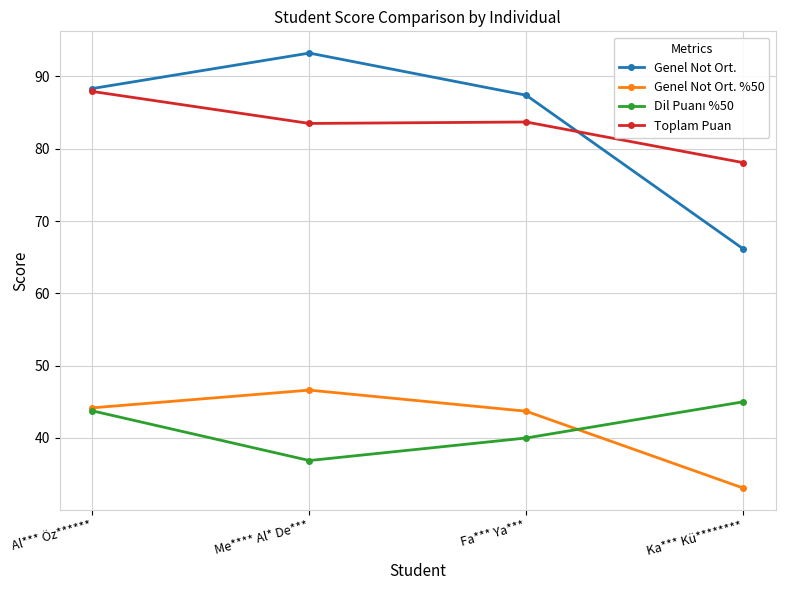

What is the sum of the Genel Not Ort. values at Me**** Al* De*** and Al*** Öz******?

181.6